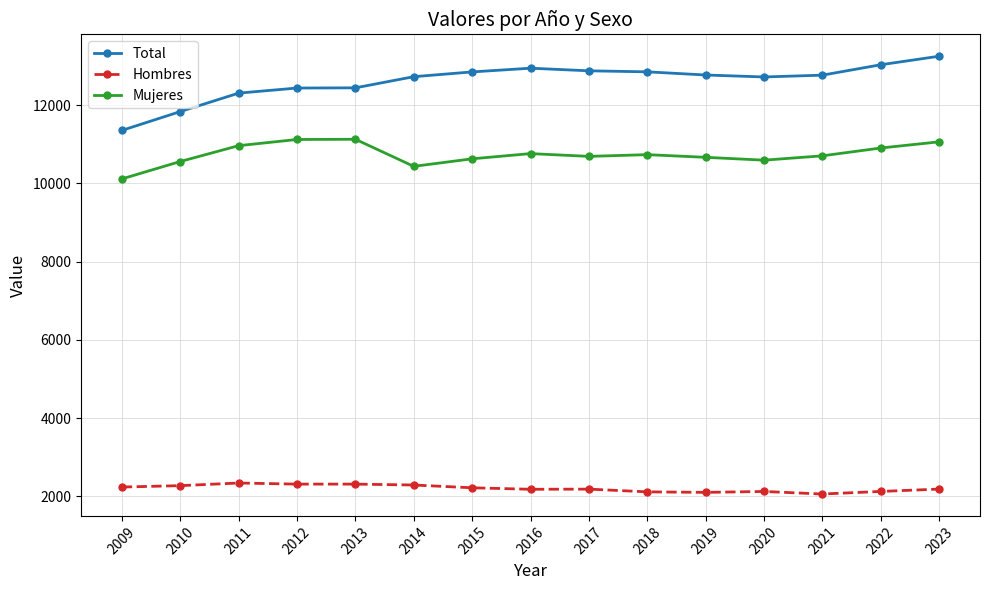

List the series in order of their overall mean, highest first.

Total, Mujeres, Hombres